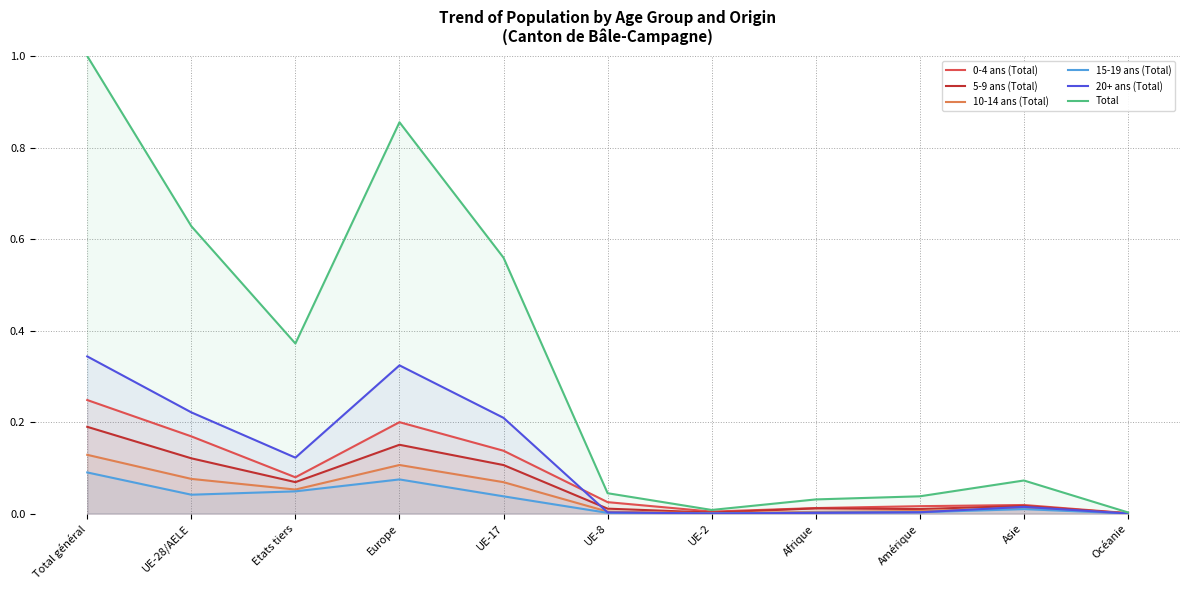

What is the difference between the 0-4 ans (Total) values at Total général and Asie?

0.2